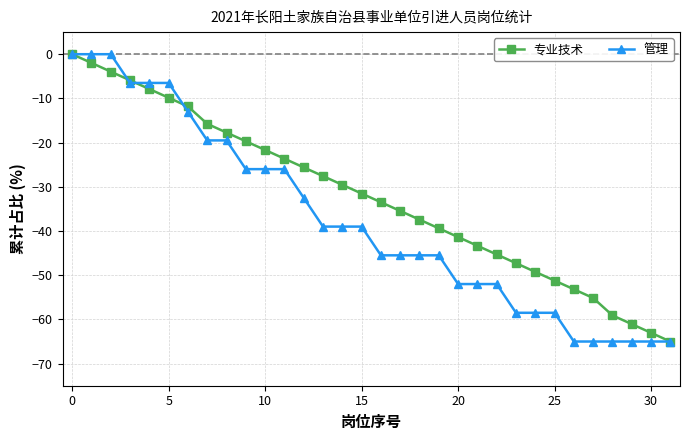

What is the average value of the 管理 series?

-37.6